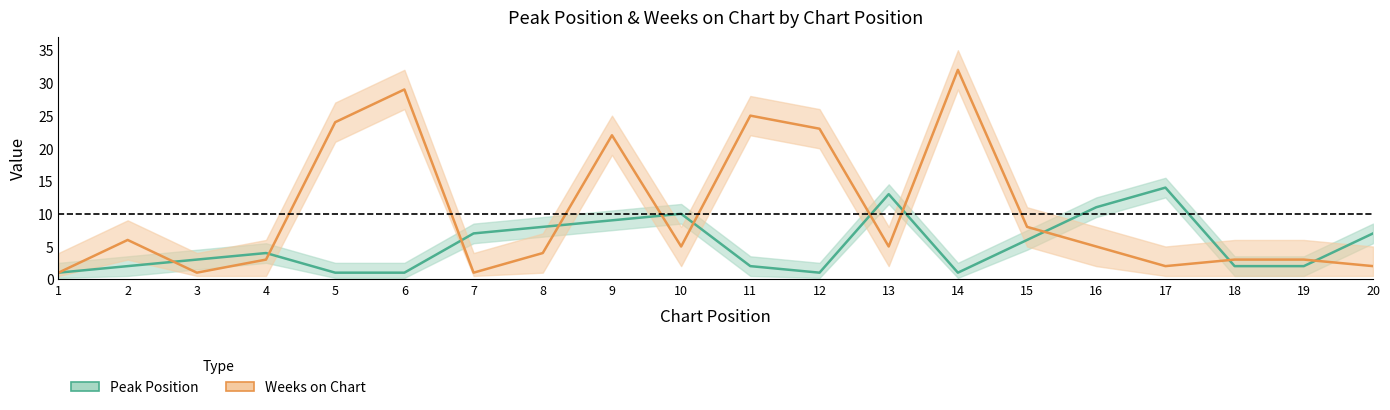

At which category does Peak Position reach its first local valley?

12